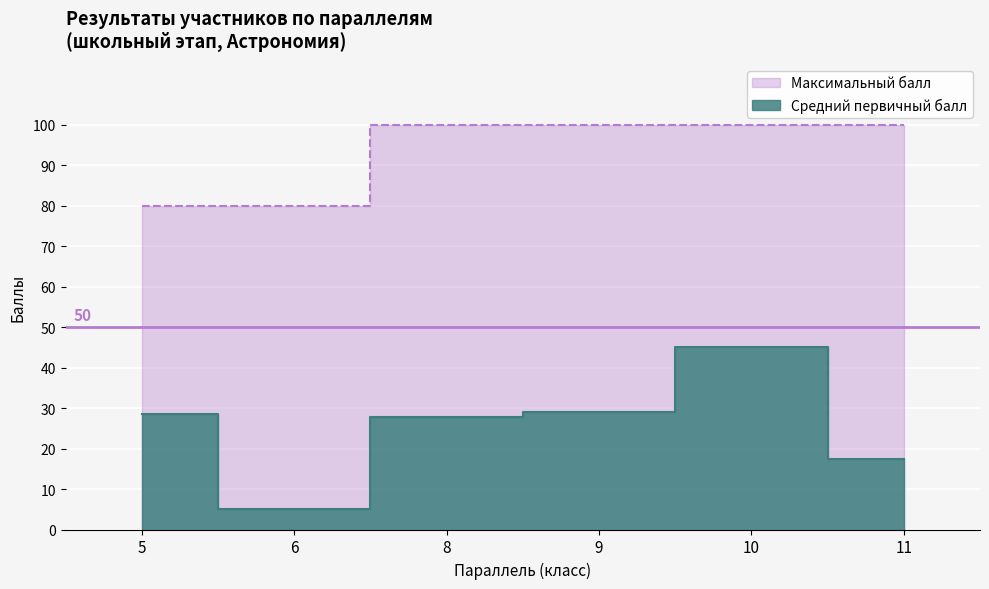

At which label is Максимальный балл closest to 90?

5